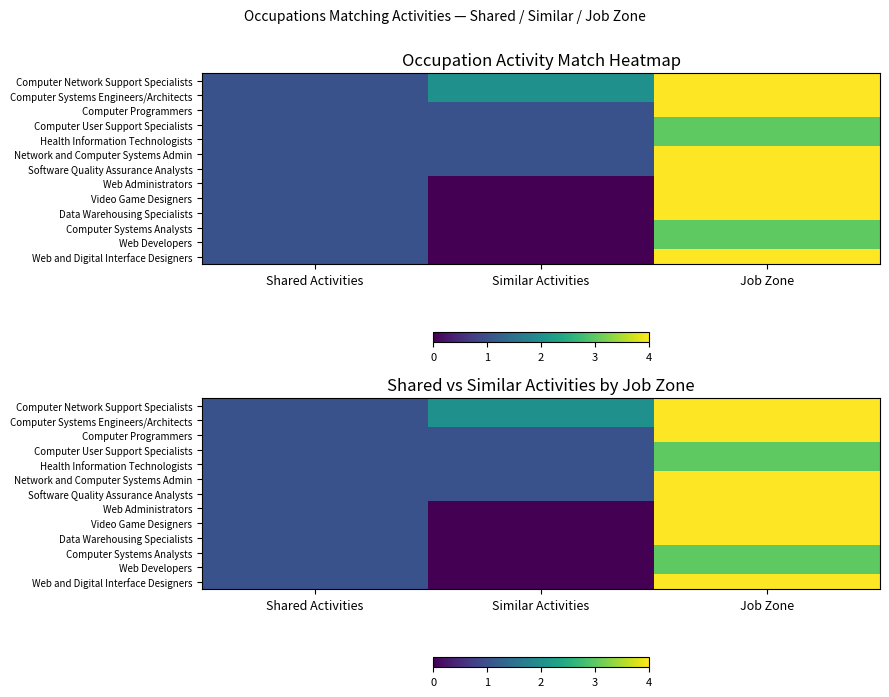

Is the value of Software Quality Assurance Analysts at Shared Activities greater than the value of Computer Programmers at Similar Activities?

No